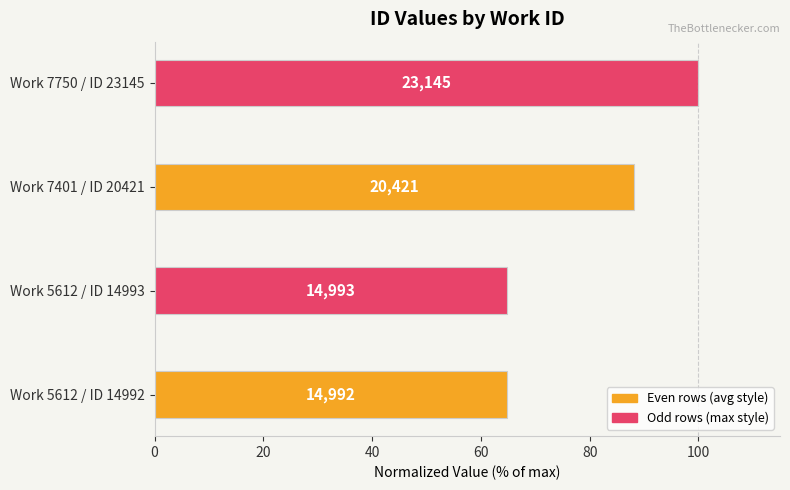

Does the chart contain any negative values?

No